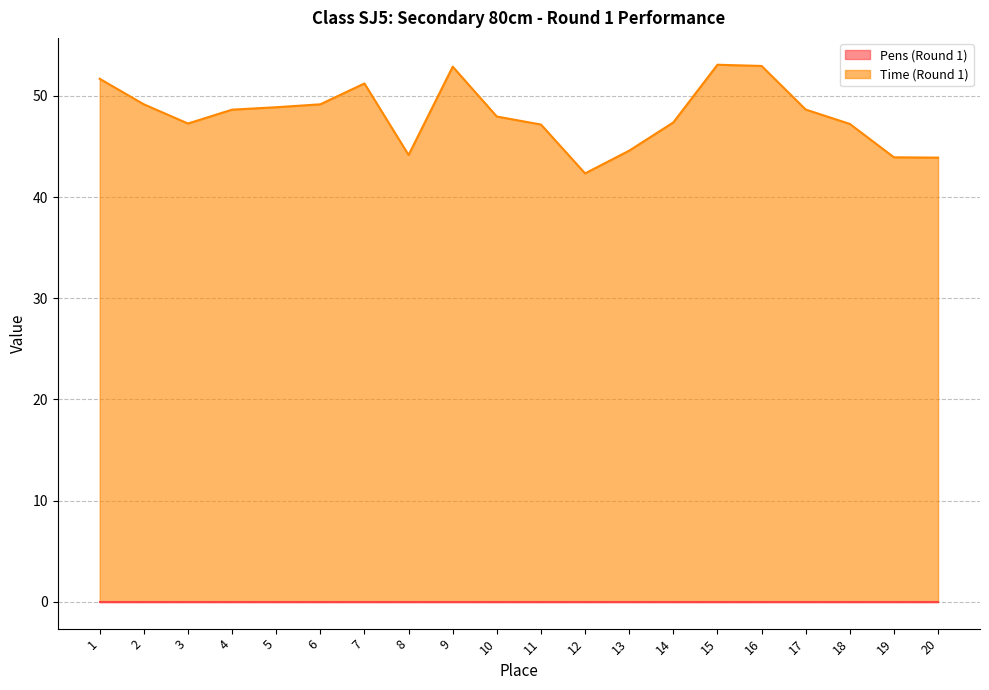

How many lines are shown in the chart?

2